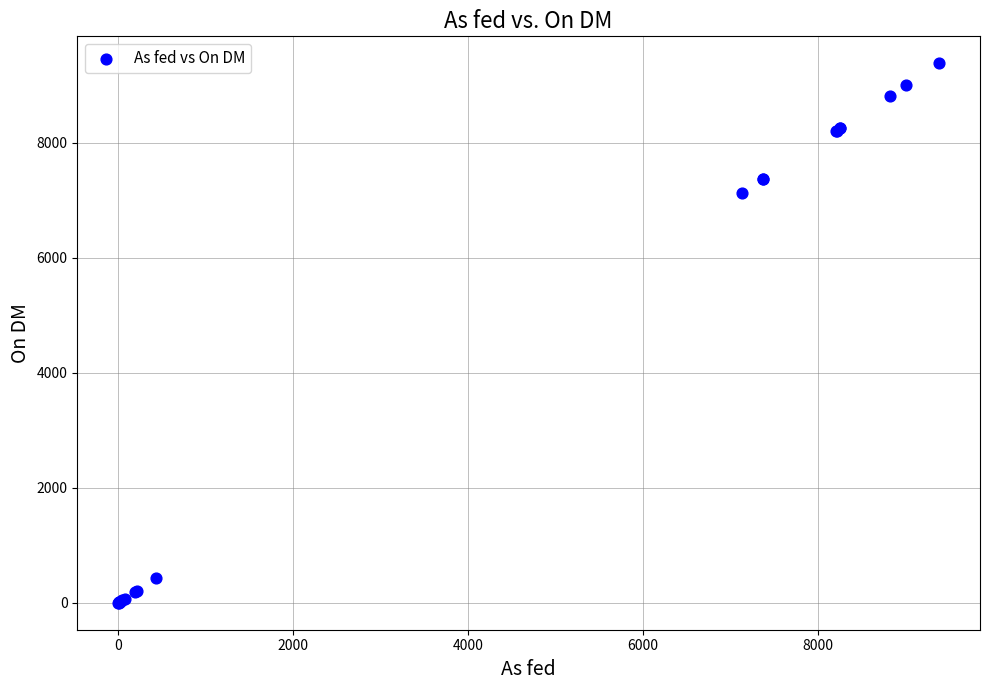

What Y value in the scatter plot is closest to 4690?

7130.0